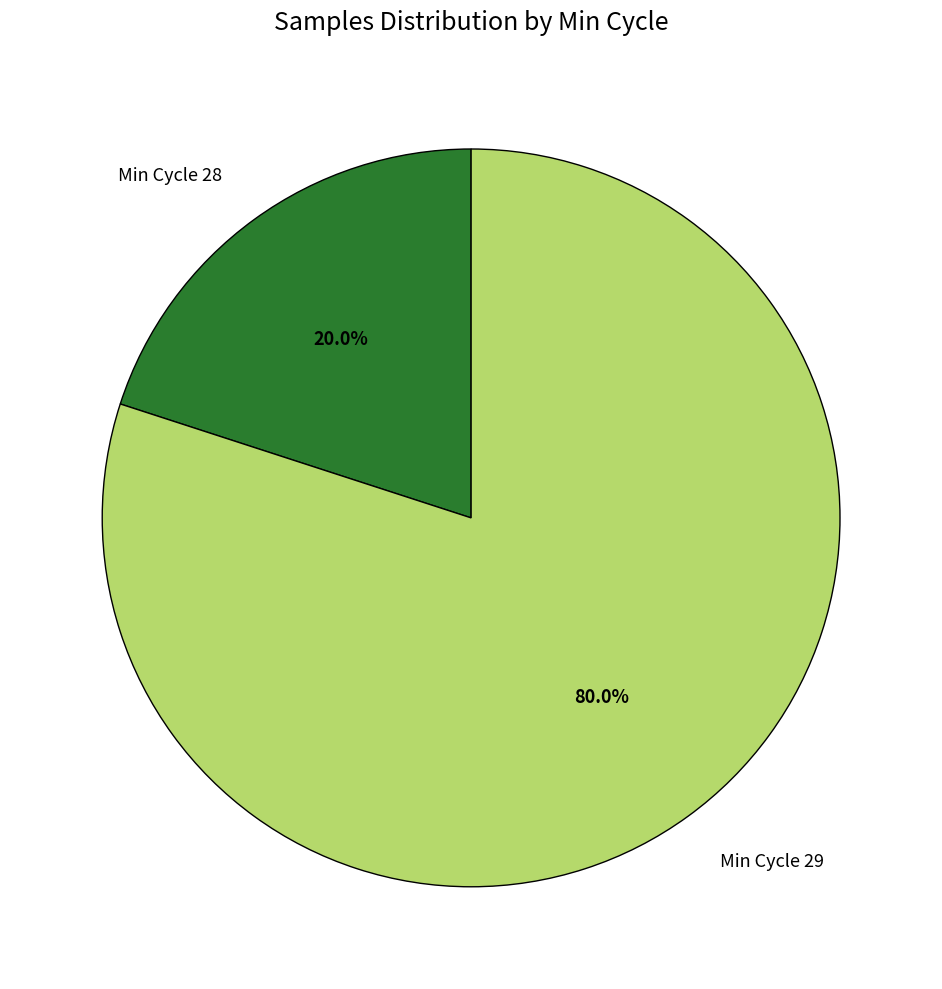

Approximately how many times larger is the value at Min Cycle 29 compared to Min Cycle 28?

4.0